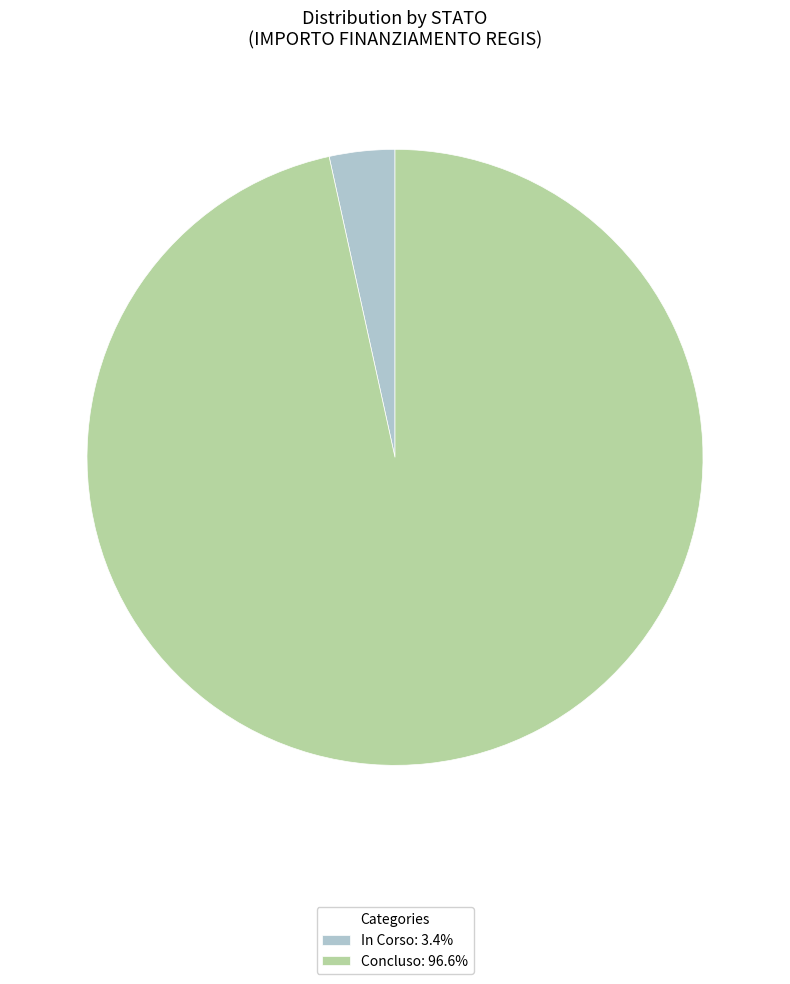

Does In Corso: 3.4% represent more than half of the total?

No